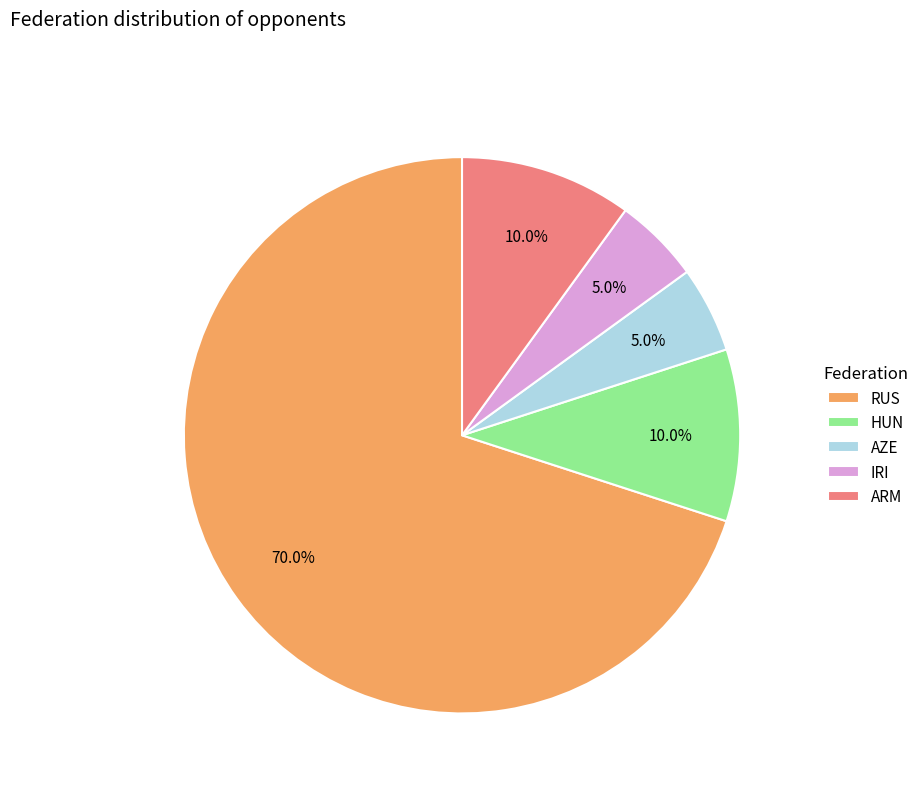

What percentage is the AZE slice, to the nearest percent?

5%